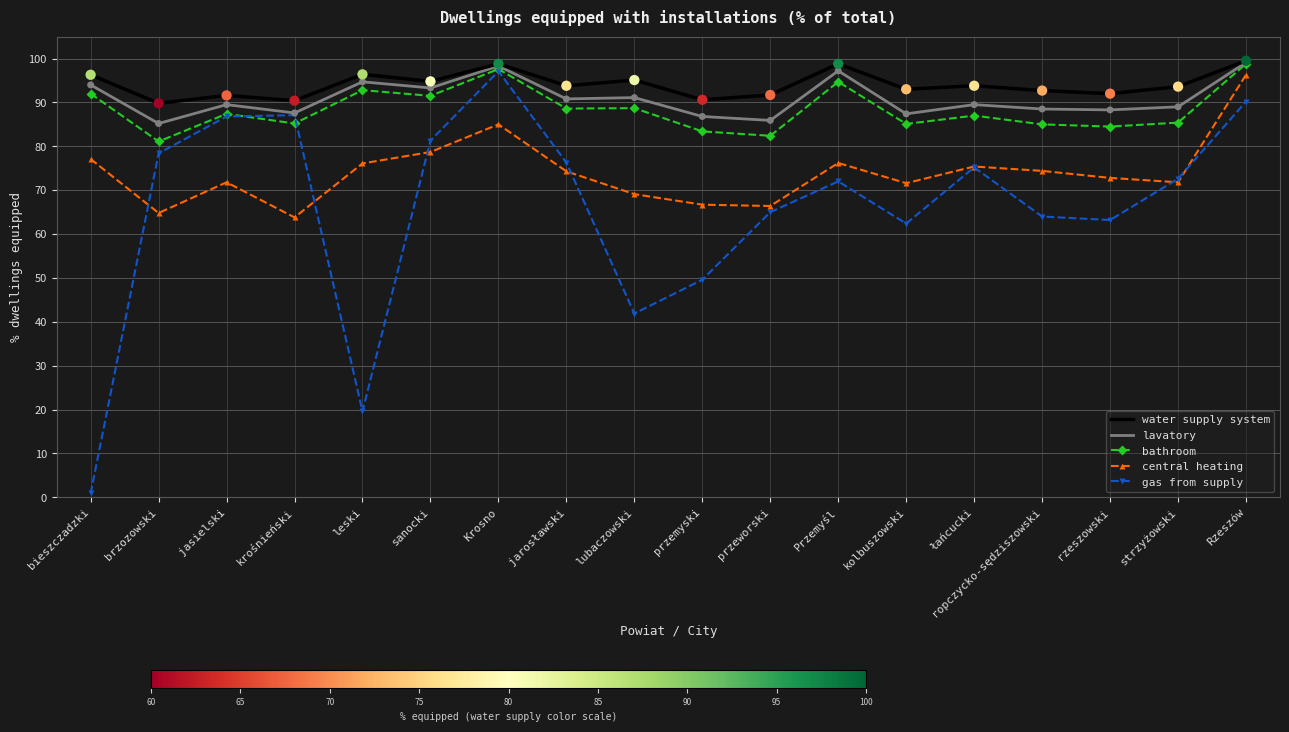

Is the value of bathroom at Rzeszów greater than the value of lavatory at Przemyśl?

Yes